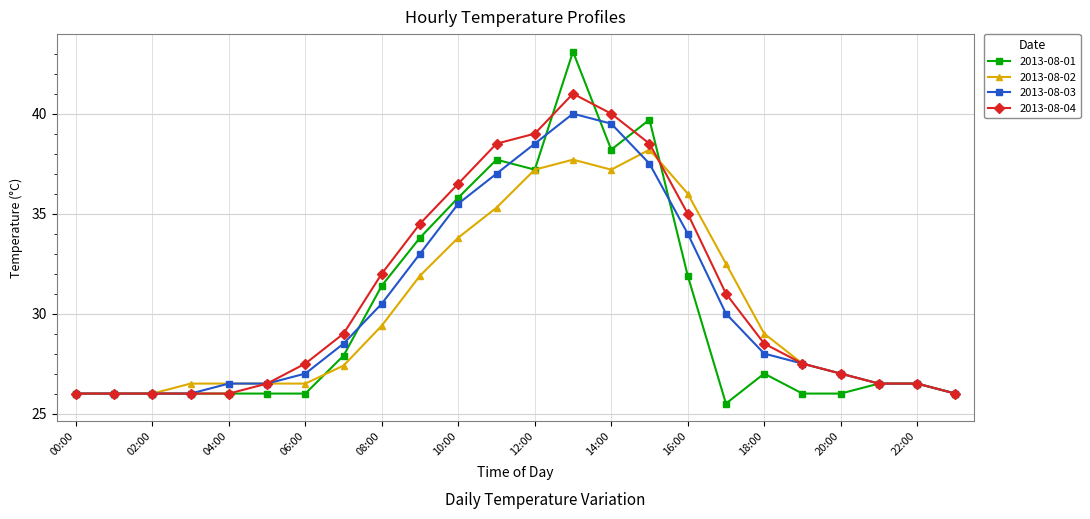

True or false: 2013-08-02 has more than 1 points higher than both neighbors.

True